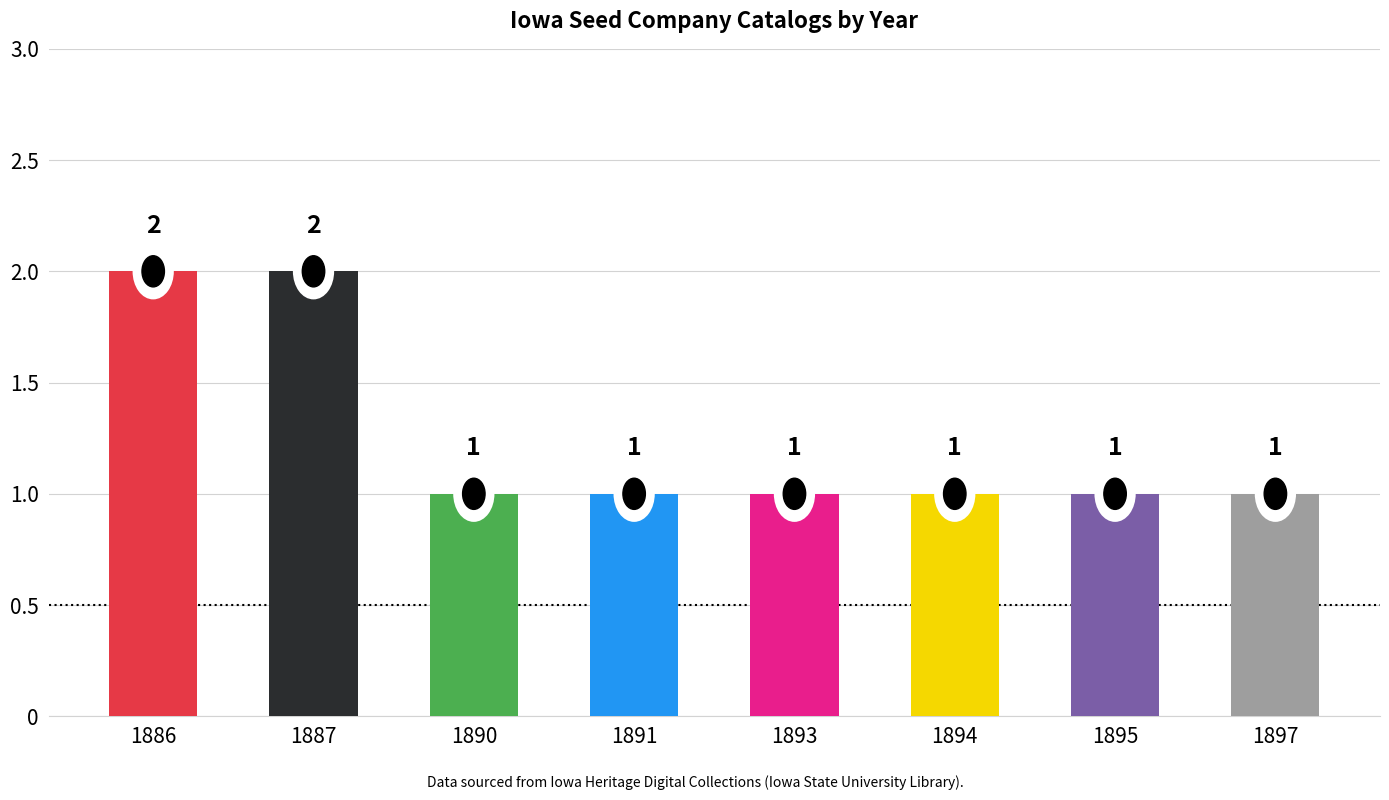

How many values exceed 1?

2